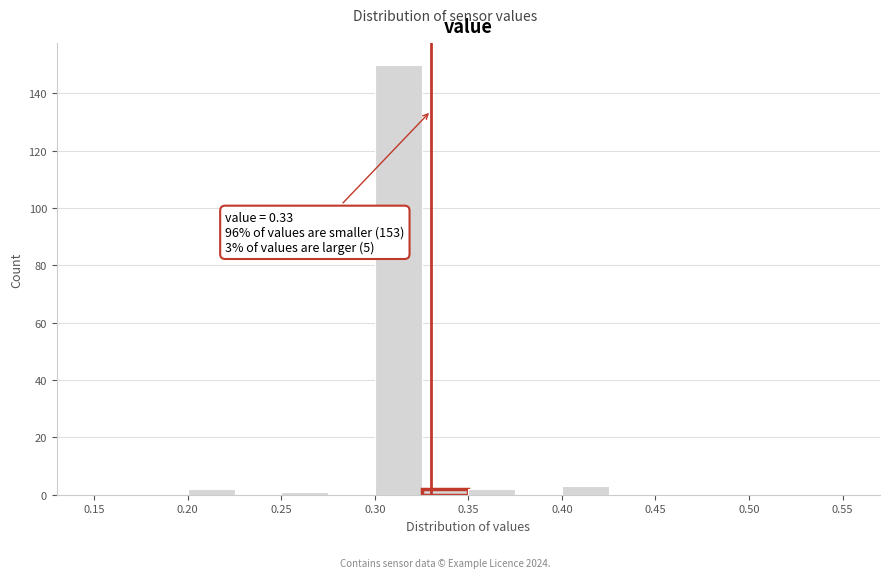

Which range on the x-axis has the tallest bar?

0.300 to 0.325